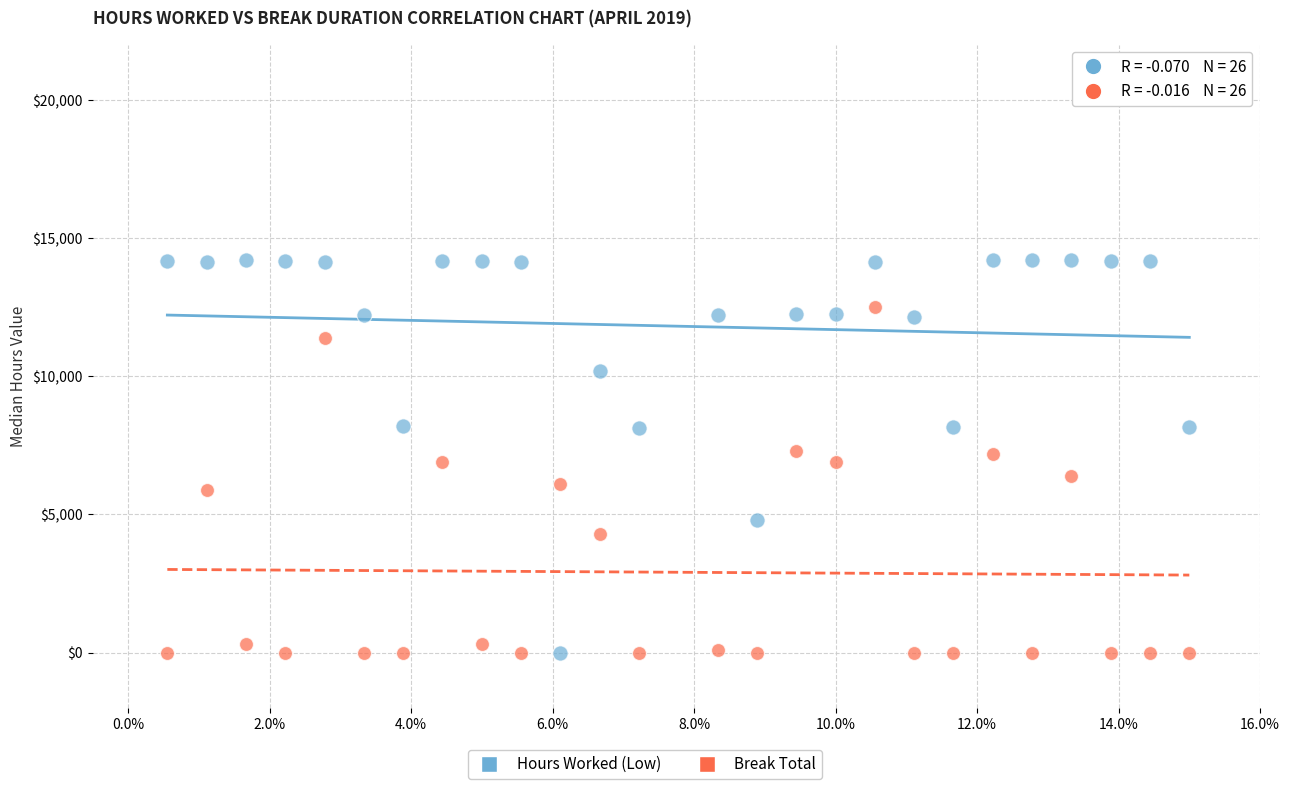

Across all data points, what is the range of Y values (max minus min)?

14210.0